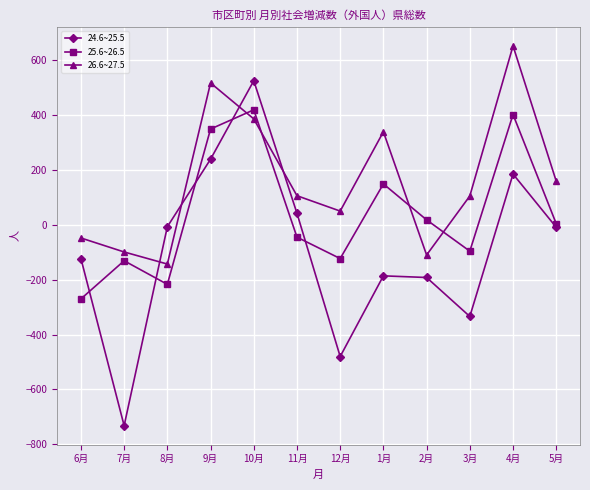

How many categories are shown in the chart?

12